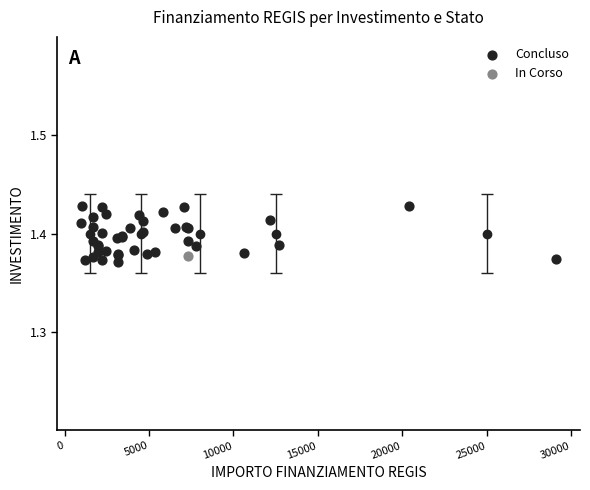

What are all the series names shown in the legend?

Concluso, In Corso